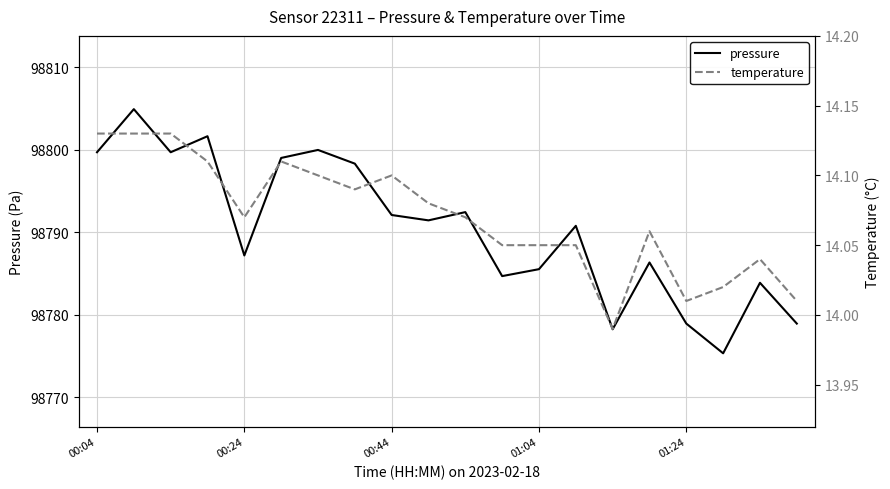

The value of pressure at 5 is 98799.0. True or false?

True